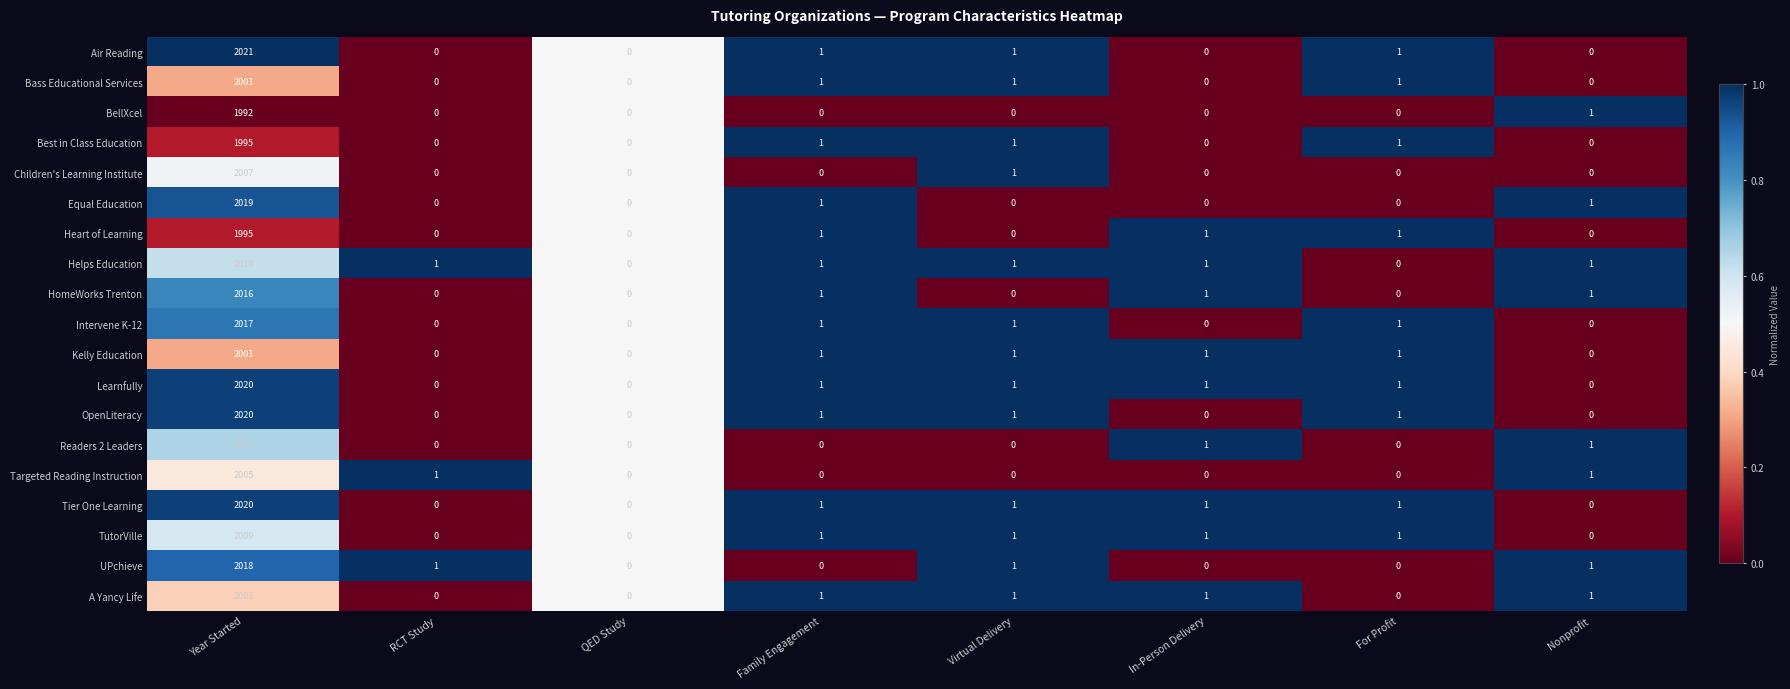

The value of BellXcel at Virtual Delivery is -1112. True or false?

False